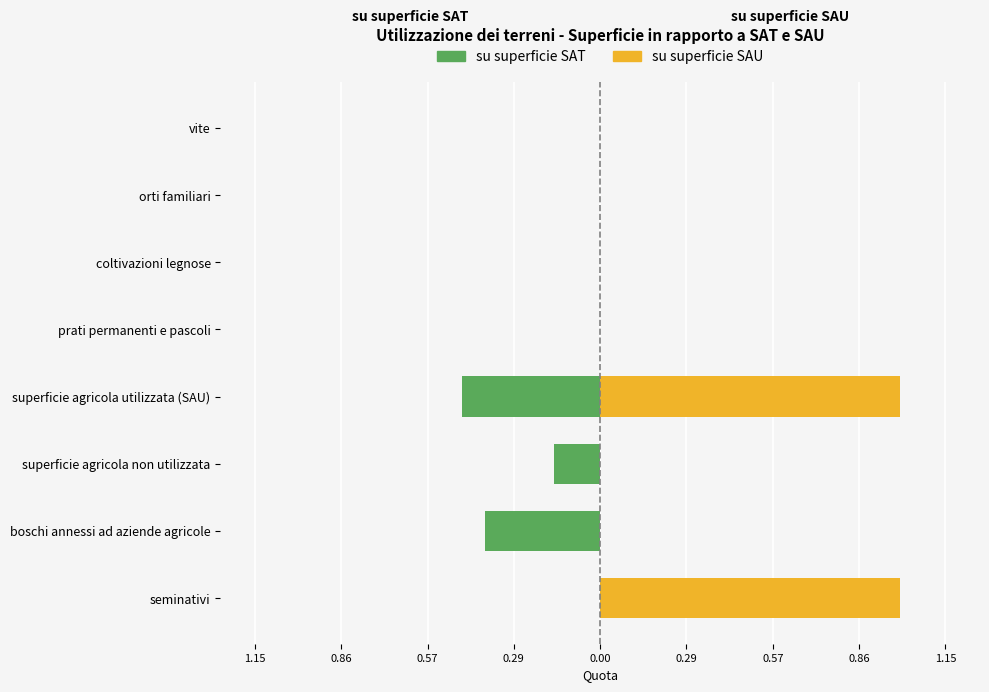

Reading right to left, list all the values displayed in this chart.

su superficie SAT: 0.0	0.0	0.0	0.0	-0.5	-0.2	-0.4	0.0
su superficie SAU: 0.0	0.0	0.0	0.0	1.0	0.0	0.0	1.0